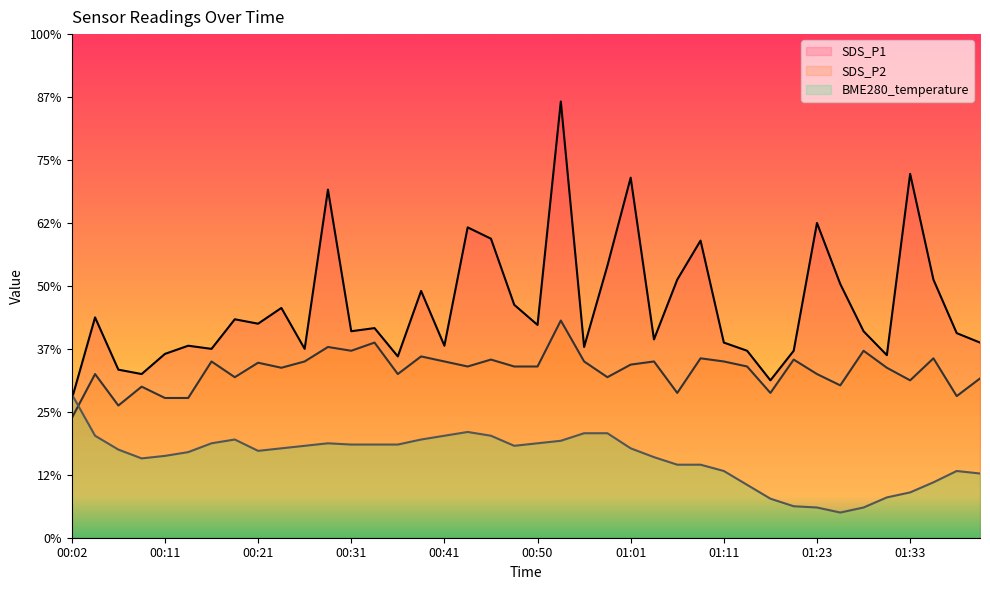

True or false: BME280_temperature and SDS_P1 intersect in this chart.

True